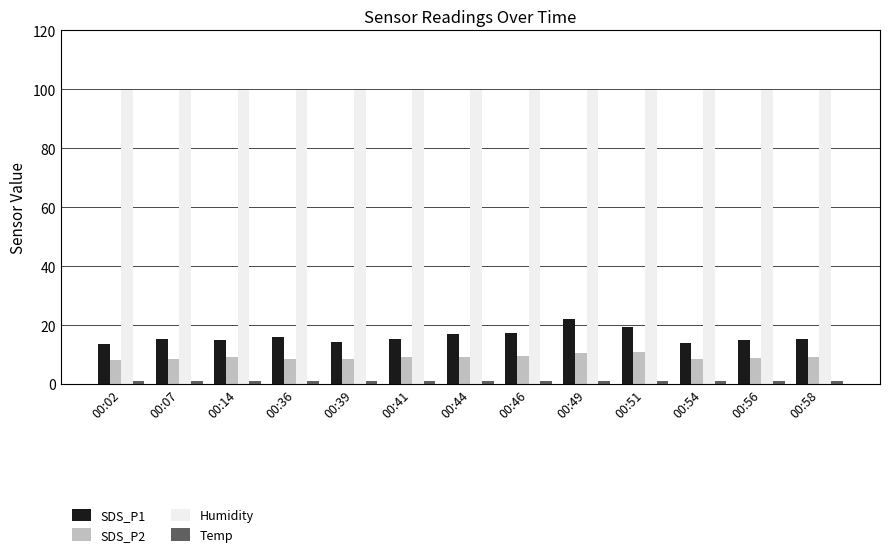

What is the value of the SDS_P2 bar at the 8th from the left?

9.6